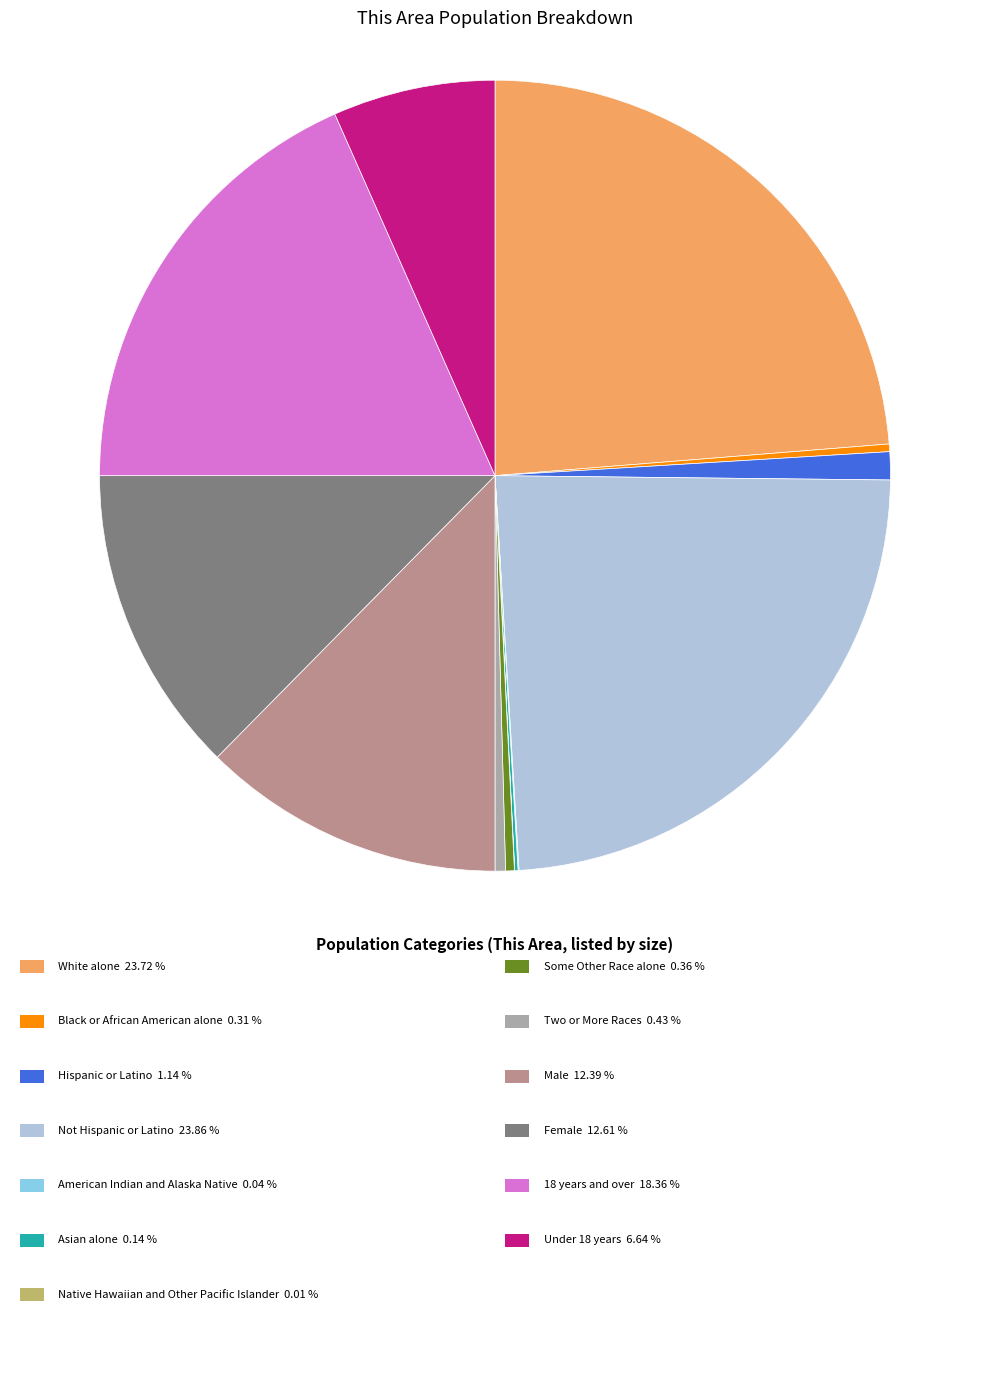

Is there a majority slice in this chart?

No